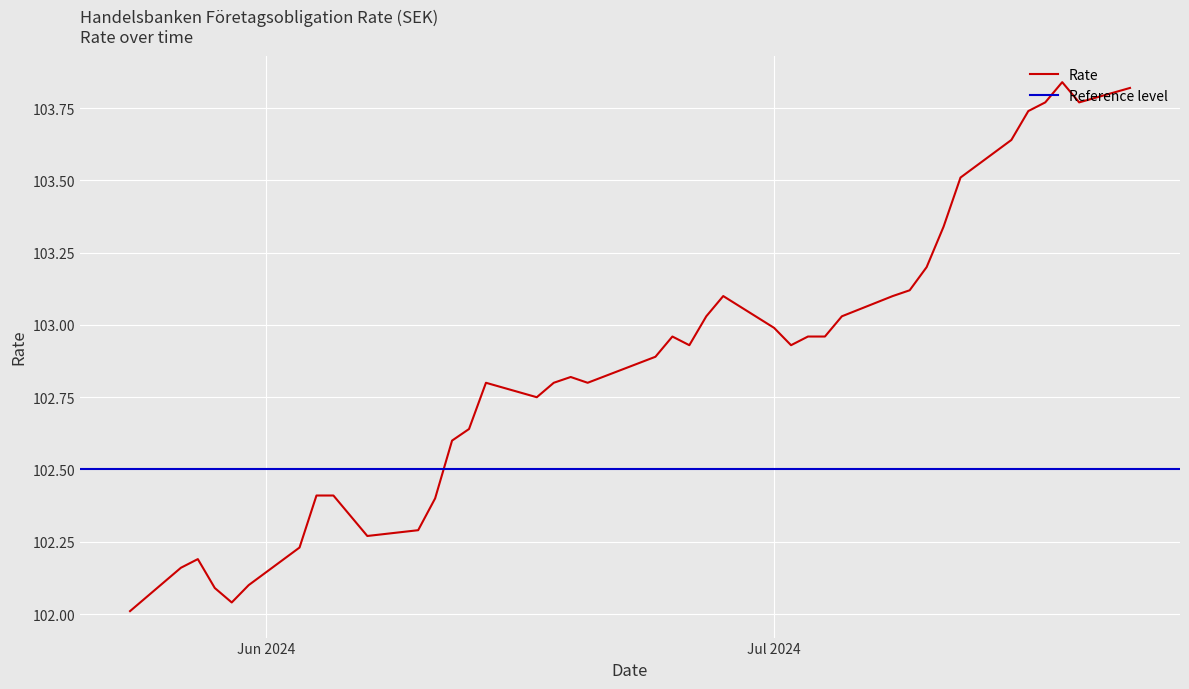

What is the smallest value displayed?

102.0